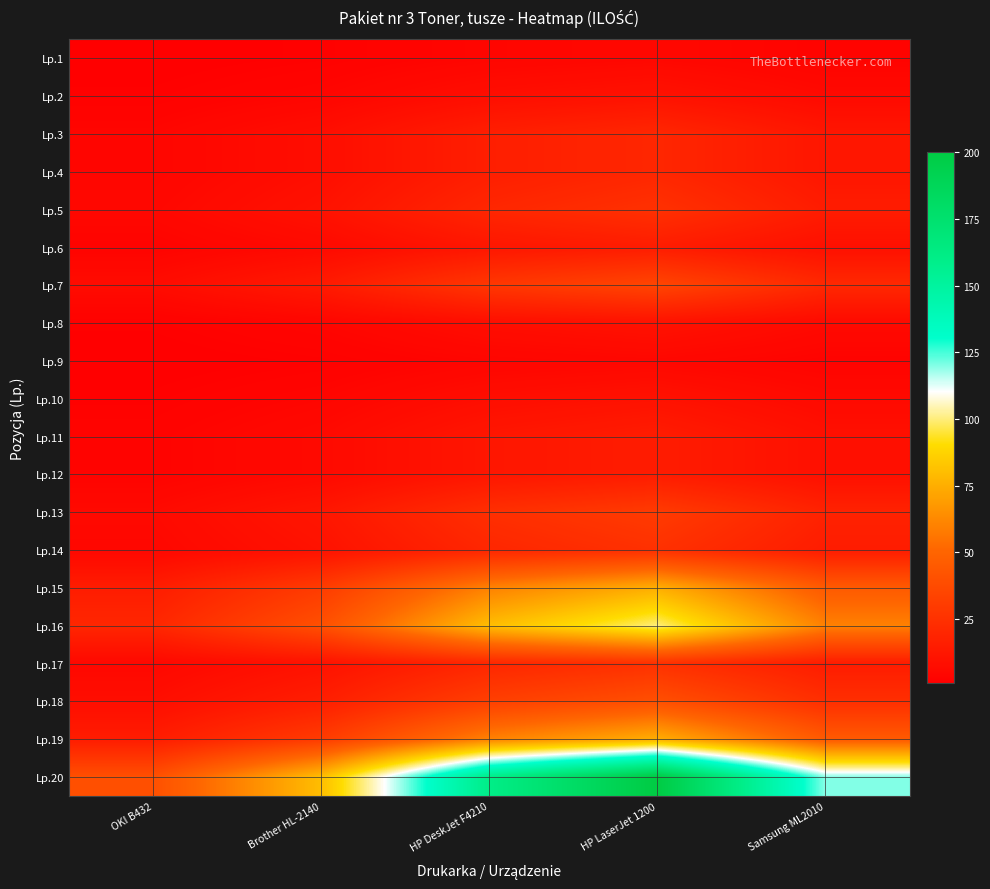

Reading left to right, extract all data points from this chart.

Lp.1: OKI B432=1	Brother HL-2140=2	HP DeskJet F4210=4	HP LaserJet 1200=5	Samsung ML2010=3
Lp.2: OKI B432=2	Brother HL-2140=4	HP DeskJet F4210=8	HP LaserJet 1200=10	Samsung ML2010=6
Lp.3: OKI B432=4	Brother HL-2140=8	HP DeskJet F4210=16	HP LaserJet 1200=20	Samsung ML2010=12
Lp.4: OKI B432=4	Brother HL-2140=8	HP DeskJet F4210=16	HP LaserJet 1200=20	Samsung ML2010=12
Lp.5: OKI B432=5	Brother HL-2140=10	HP DeskJet F4210=20	HP LaserJet 1200=25	Samsung ML2010=15
Lp.6: OKI B432=3	Brother HL-2140=6	HP DeskJet F4210=12	HP LaserJet 1200=15	Samsung ML2010=9
Lp.7: OKI B432=7	Brother HL-2140=14	HP DeskJet F4210=28	HP LaserJet 1200=35	Samsung ML2010=21
Lp.8: OKI B432=2	Brother HL-2140=4	HP DeskJet F4210=8	HP LaserJet 1200=10	Samsung ML2010=6
Lp.9: OKI B432=1	Brother HL-2140=2	HP DeskJet F4210=4	HP LaserJet 1200=5	Samsung ML2010=3
Lp.10: OKI B432=2	Brother HL-2140=4	HP DeskJet F4210=8	HP LaserJet 1200=10	Samsung ML2010=6
Lp.11: OKI B432=3	Brother HL-2140=6	HP DeskJet F4210=12	HP LaserJet 1200=15	Samsung ML2010=9
Lp.12: OKI B432=3	Brother HL-2140=6	HP DeskJet F4210=12	HP LaserJet 1200=15	Samsung ML2010=9
Lp.13: OKI B432=6	Brother HL-2140=12	HP DeskJet F4210=24	HP LaserJet 1200=30	Samsung ML2010=18
Lp.14: OKI B432=5	Brother HL-2140=10	HP DeskJet F4210=20	HP LaserJet 1200=25	Samsung ML2010=15
Lp.15: OKI B432=15	Brother HL-2140=30	HP DeskJet F4210=60	HP LaserJet 1200=75	Samsung ML2010=45
Lp.16: OKI B432=20	Brother HL-2140=40	HP DeskJet F4210=80	HP LaserJet 1200=100	Samsung ML2010=60
Lp.17: OKI B432=5	Brother HL-2140=10	HP DeskJet F4210=20	HP LaserJet 1200=25	Samsung ML2010=15
Lp.18: OKI B432=8	Brother HL-2140=16	HP DeskJet F4210=32	HP LaserJet 1200=40	Samsung ML2010=24
Lp.19: OKI B432=15	Brother HL-2140=30	HP DeskJet F4210=60	HP LaserJet 1200=75	Samsung ML2010=45
Lp.20: OKI B432=40	Brother HL-2140=80	HP DeskJet F4210=160	HP LaserJet 1200=200	Samsung ML2010=120